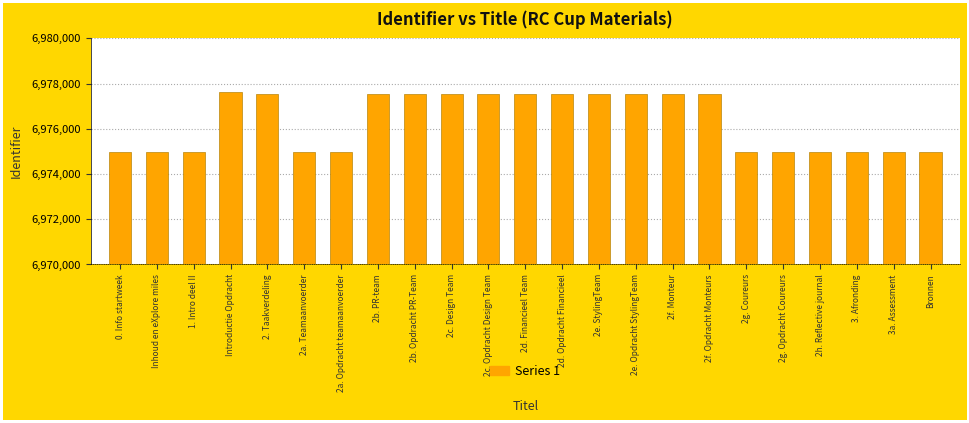

The value at 2c. Opdracht Design Team is 10675647. True or false?

False